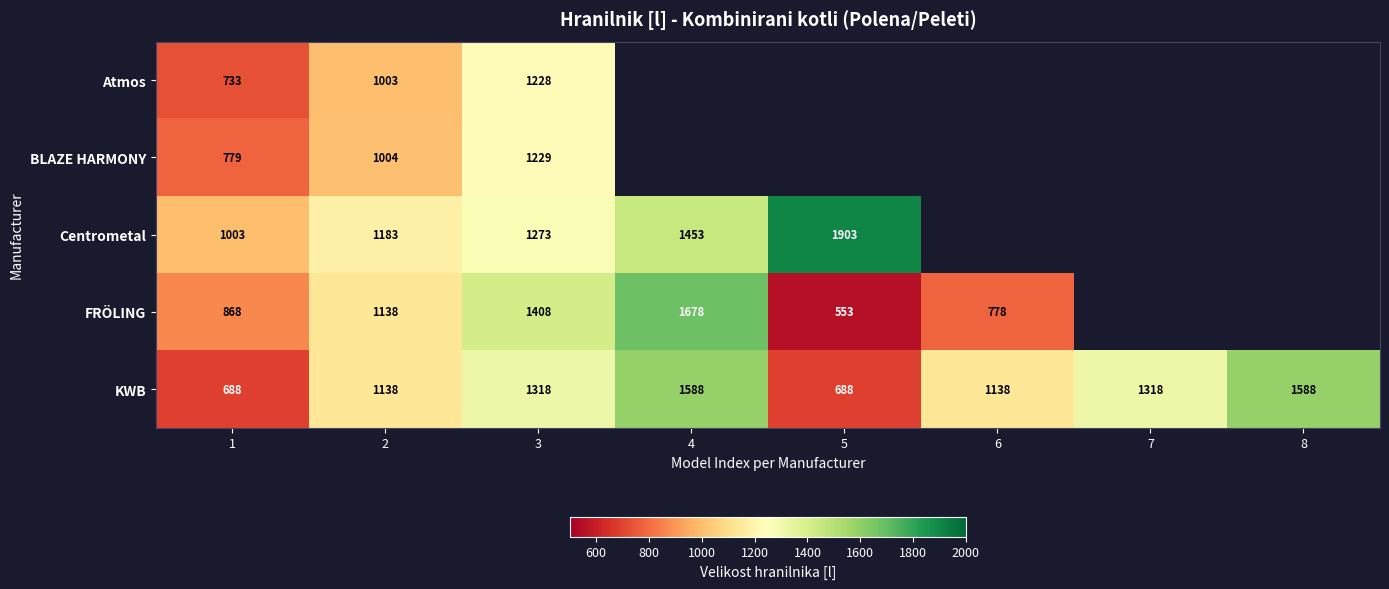

How many KWB values are between 1138 and 1588?

6